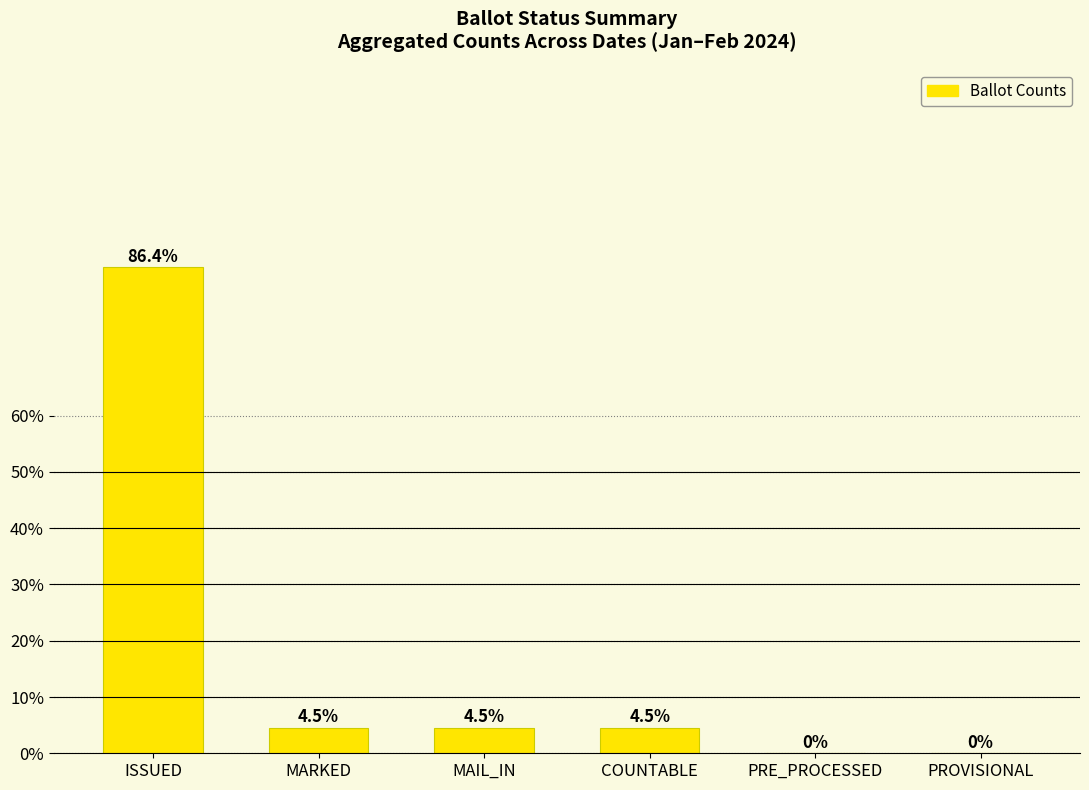

At which label does the data first exceed 4?

ISSUED